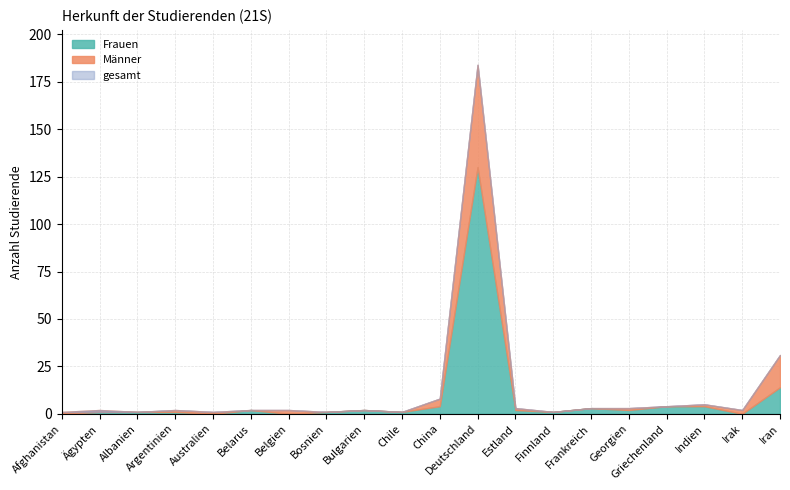

Does the chart display data point markers on the line(s)?

No